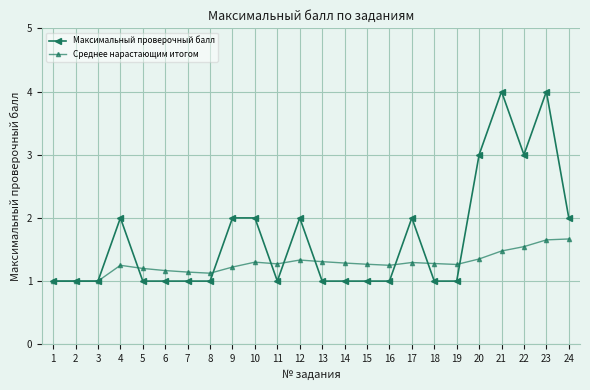

What is the difference between the second highest and second lowest values in the Среднее нарастающим итогом series?

0.7